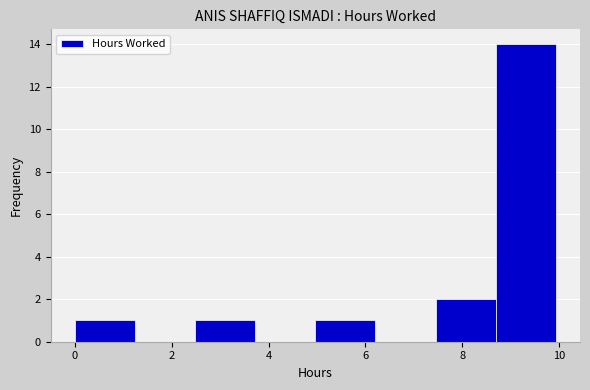

Reading left to right, transcribe this chart: for each bar, give the range it covers on the x-axis and its height. Neither the bar edges nor the heights are printed on the chart, so give them approximately, as read against the axes.

0.0 to 1.2: 1
1.2 to 2.4: 0
2.4 to 3.8: 1
3.8 to 5.0: 0
5.0 to 6.2: 1
6.2 to 7.4: 0
7.4 to 8.6: 2
8.6 to 10.0: 14